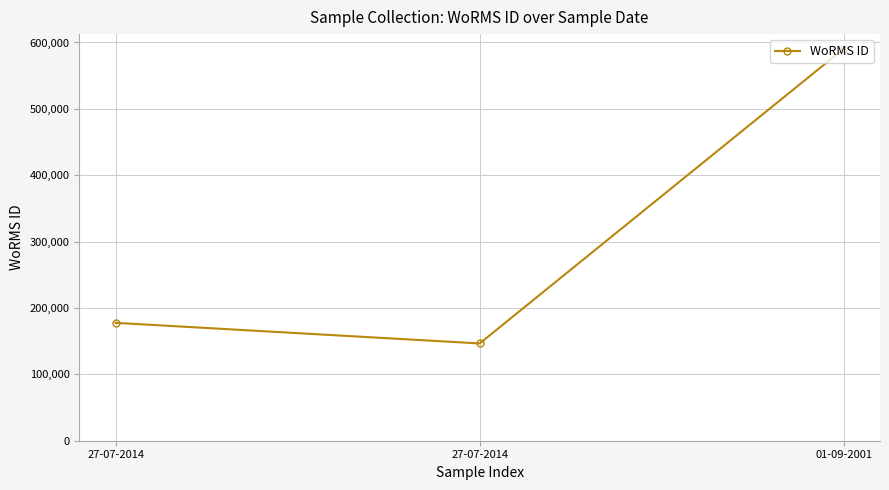

Does the chart have visible grid lines?

Yes